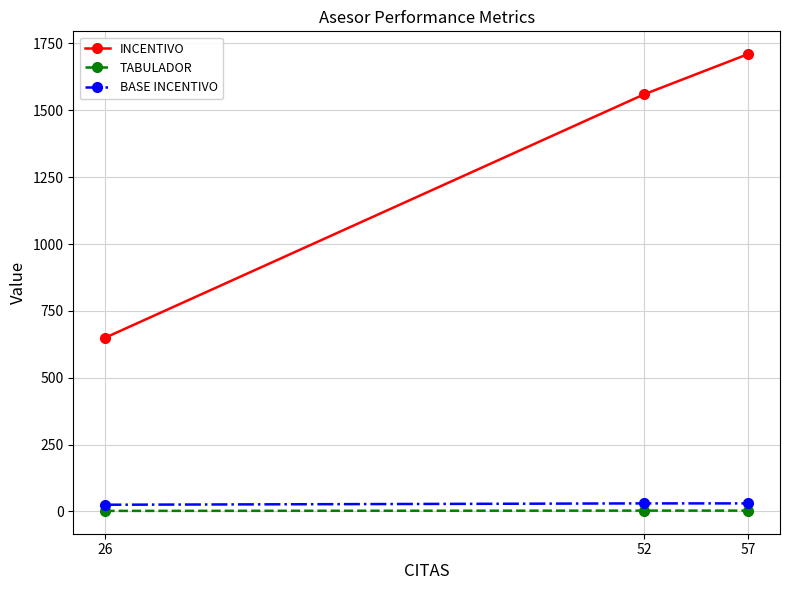

Which series has the largest total across all categories?

INCENTIVO